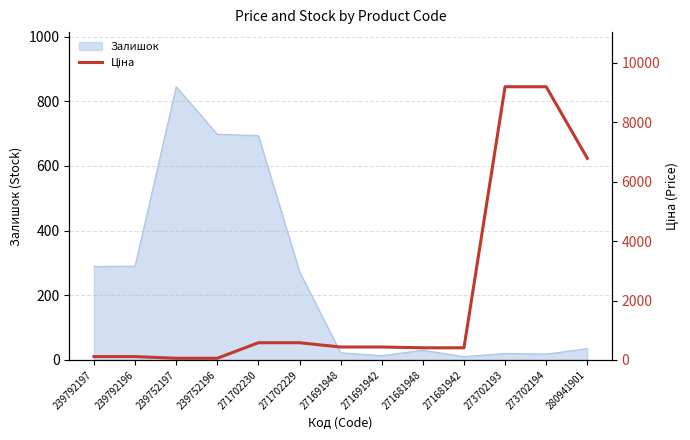

Does the chart have visible grid lines?

Yes